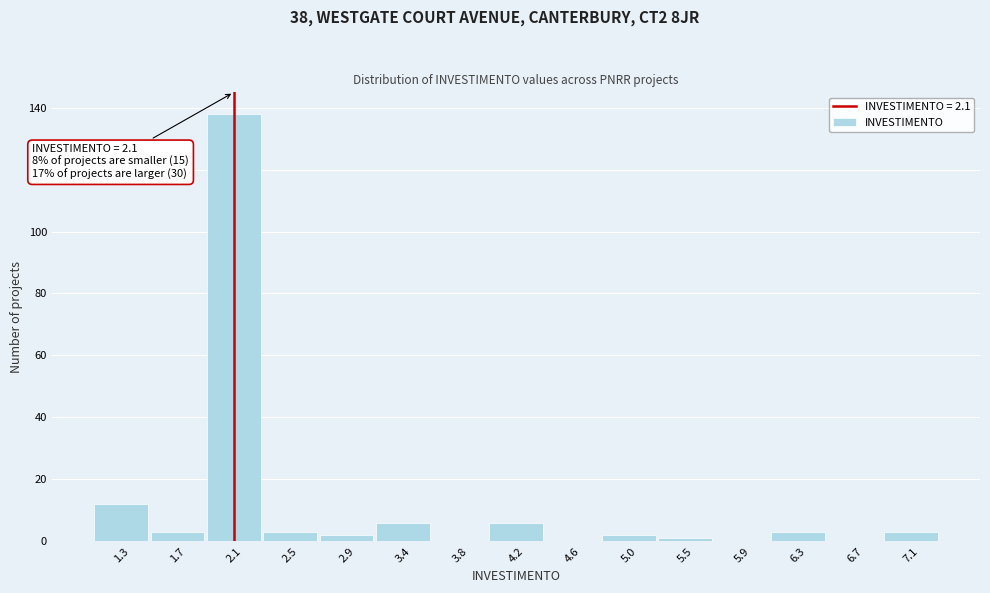

Which range on the x-axis has the tallest bar?

1.89 to 2.31